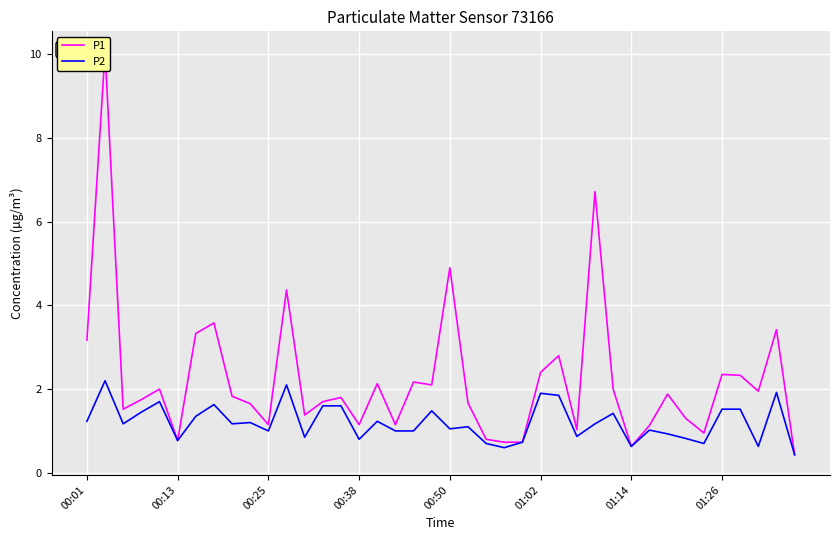

How many data points in P2 are above 1?

24